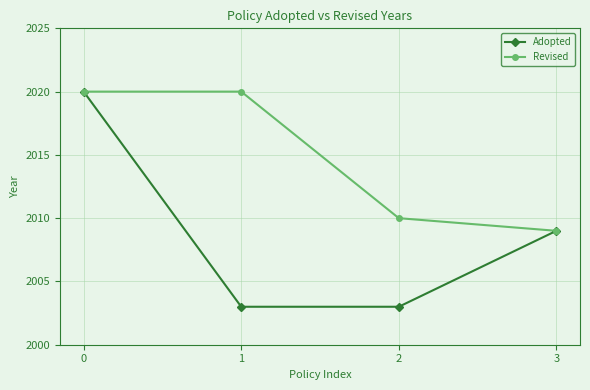

What is the difference between the Adopted values at 1 and 0?

17